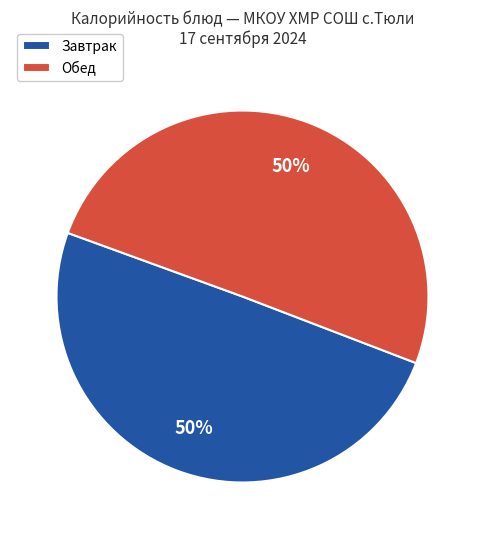

Approximately how many times larger is the value at Обед compared to Завтрак?

1.0